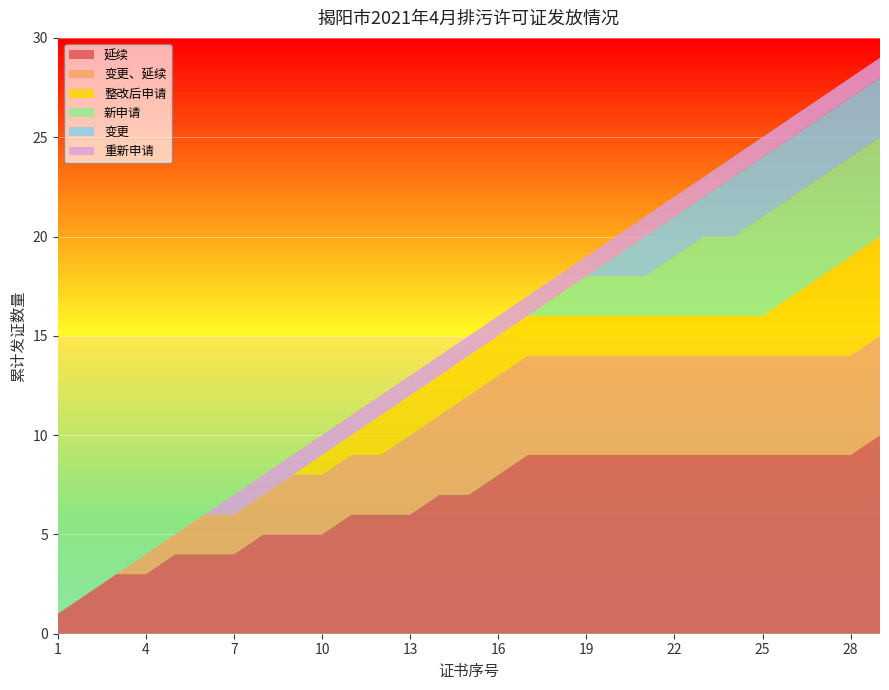

What is the highest value of the 延续 series?

10